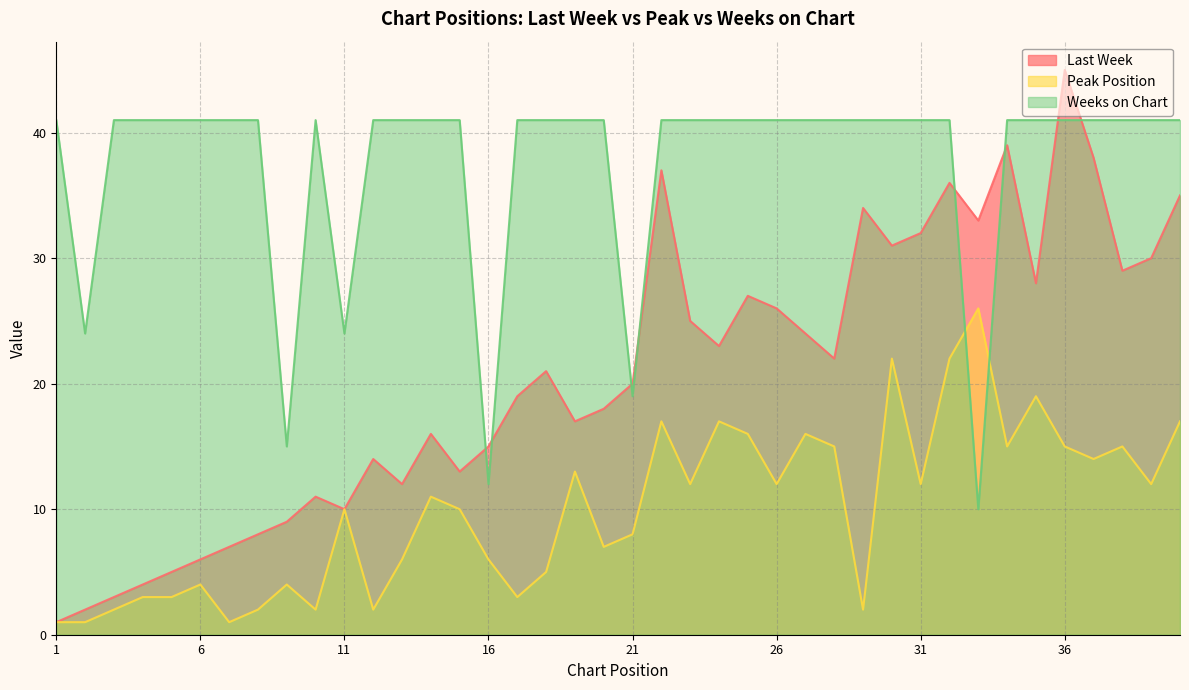

What is the difference between the Peak Position values at 20 and 37?

7